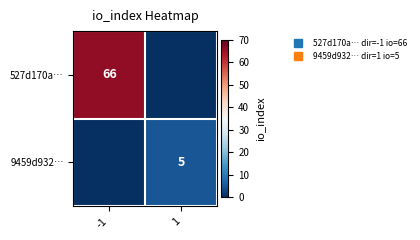

The value of 9459d932… at 1 is 1. True or false?

False